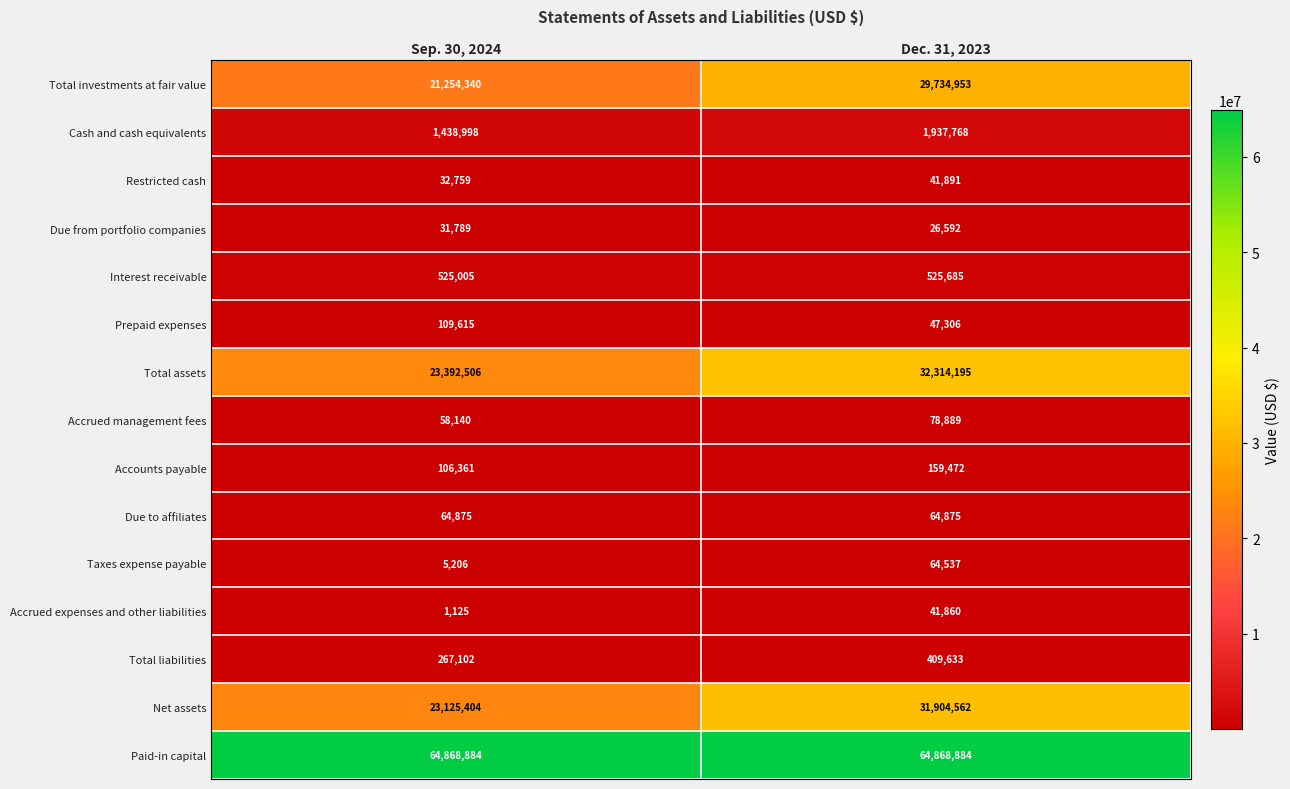

True or false: Prepaid expenses has a value of 171131 at Sep. 30, 2024.

False